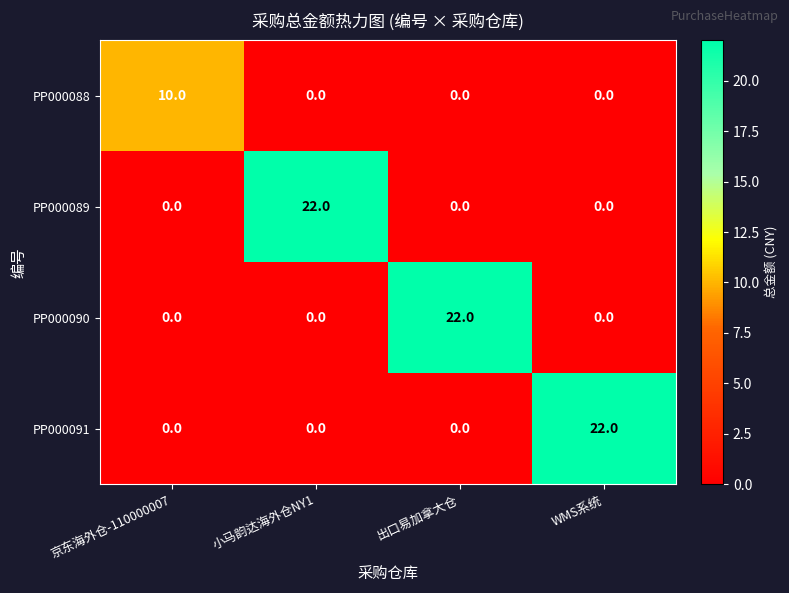

At how many categories does at least one series exceed 17?

3